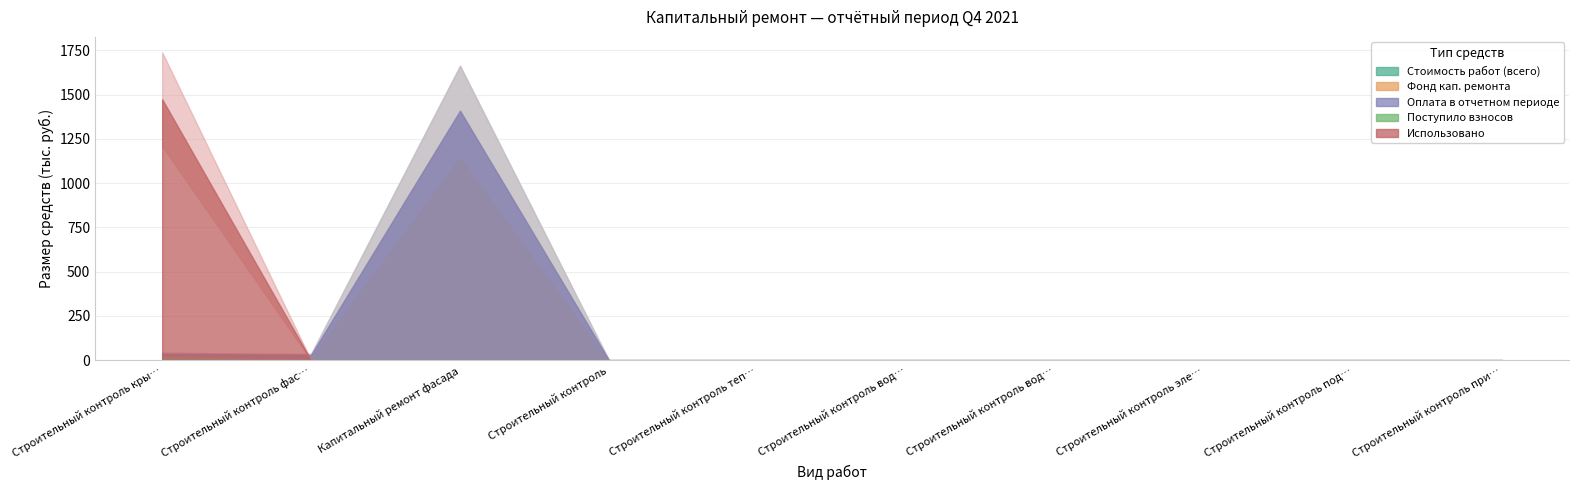

True or false: Поступило взносов and Фонд кап. ремонта intersect in this chart.

False